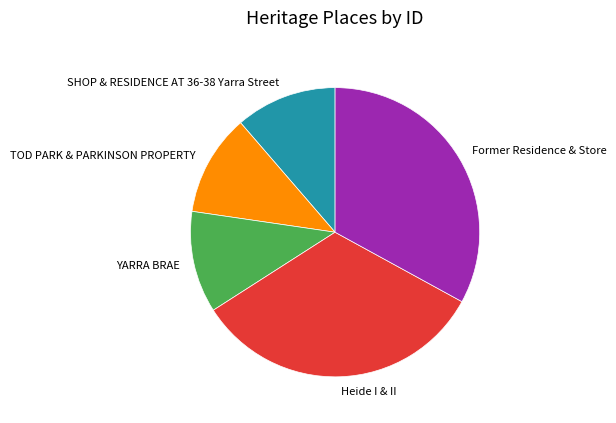

Between Former Residence & Store and YARRA BRAE, which is larger?

Former Residence & Store